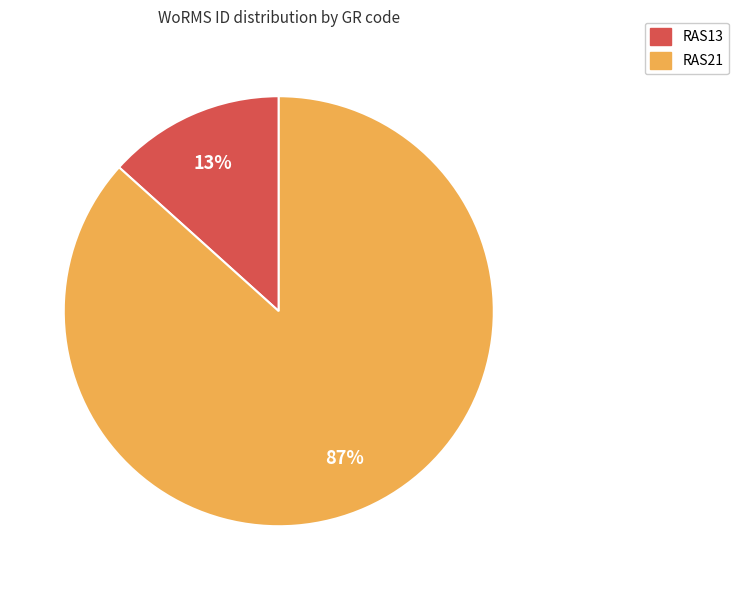

Which category has the smallest portion of the pie?

RAS13